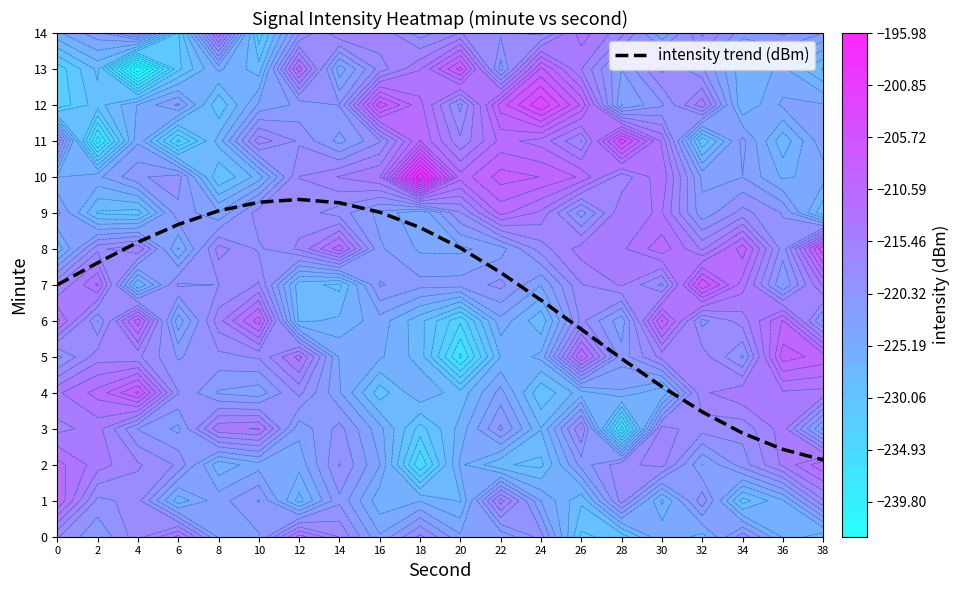

True or false: the data shows 9.9 at 22.

False